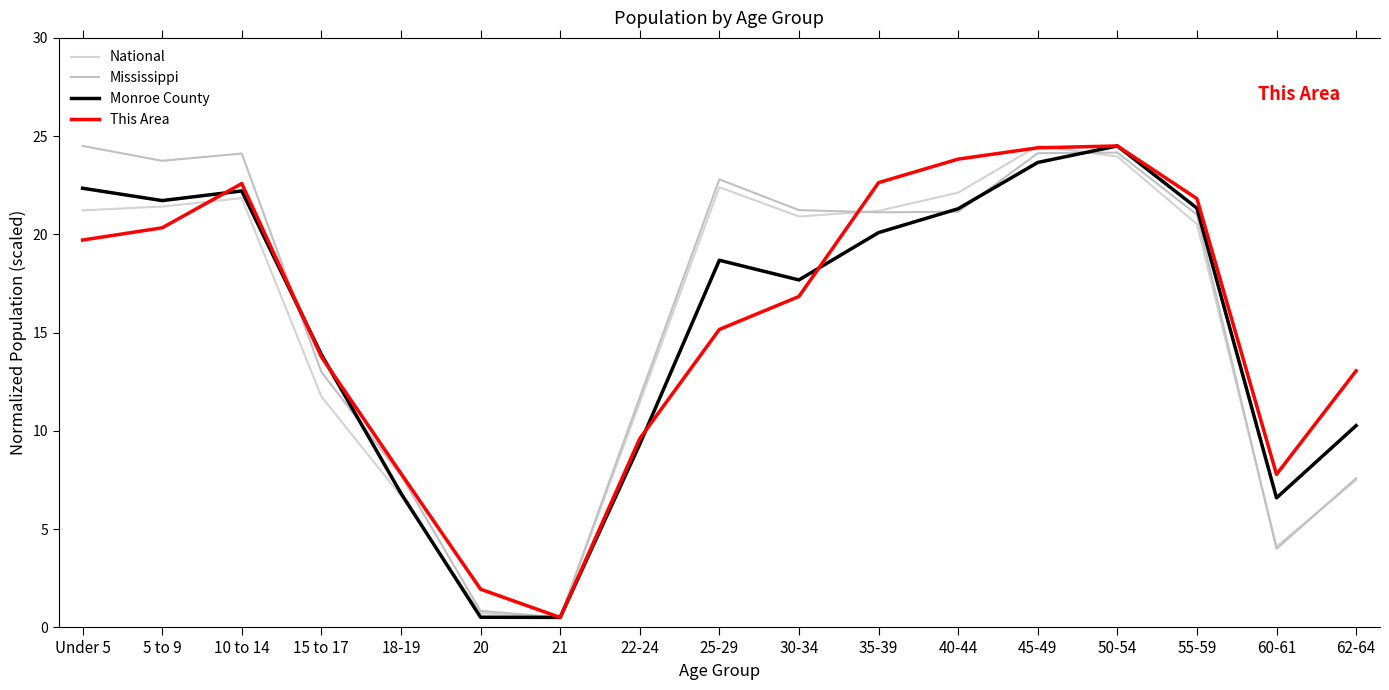

What are all the series names shown in the legend?

National, Mississippi, Monroe County, This Area